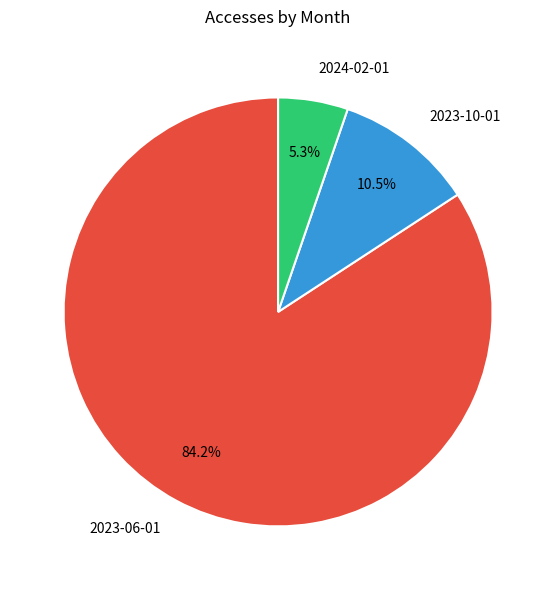

Is it true that 2024-02-01 is 5% of the pie?

True